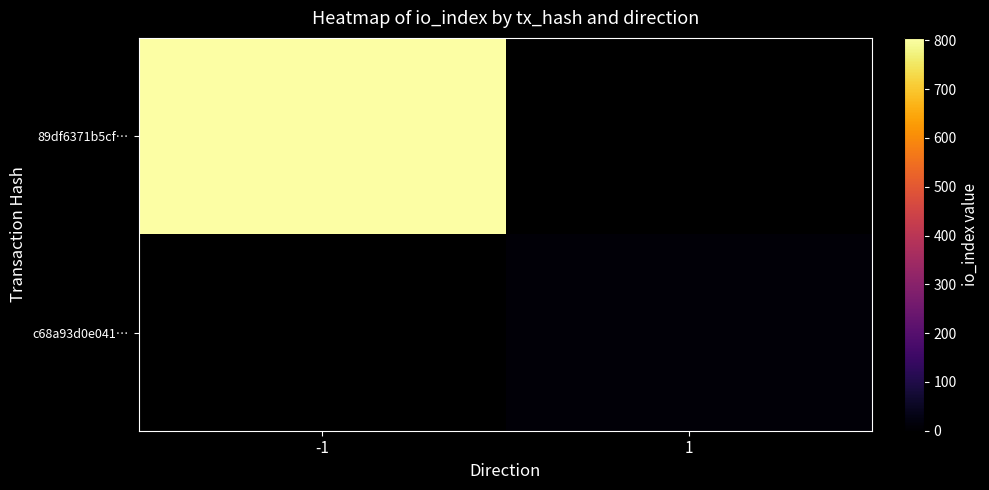

Which category has the lowest value in the c68a93d0e041… series?

-1